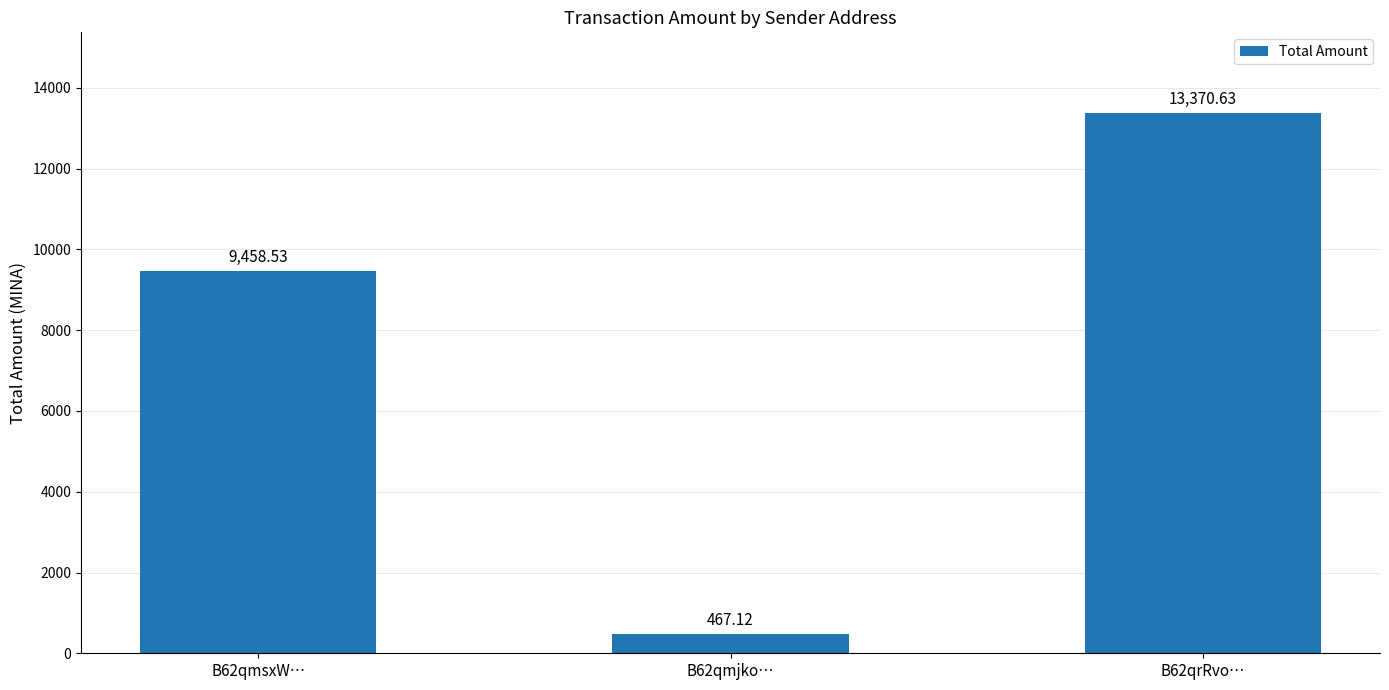

Which category has the highest value across all series?

B62qrRvo…